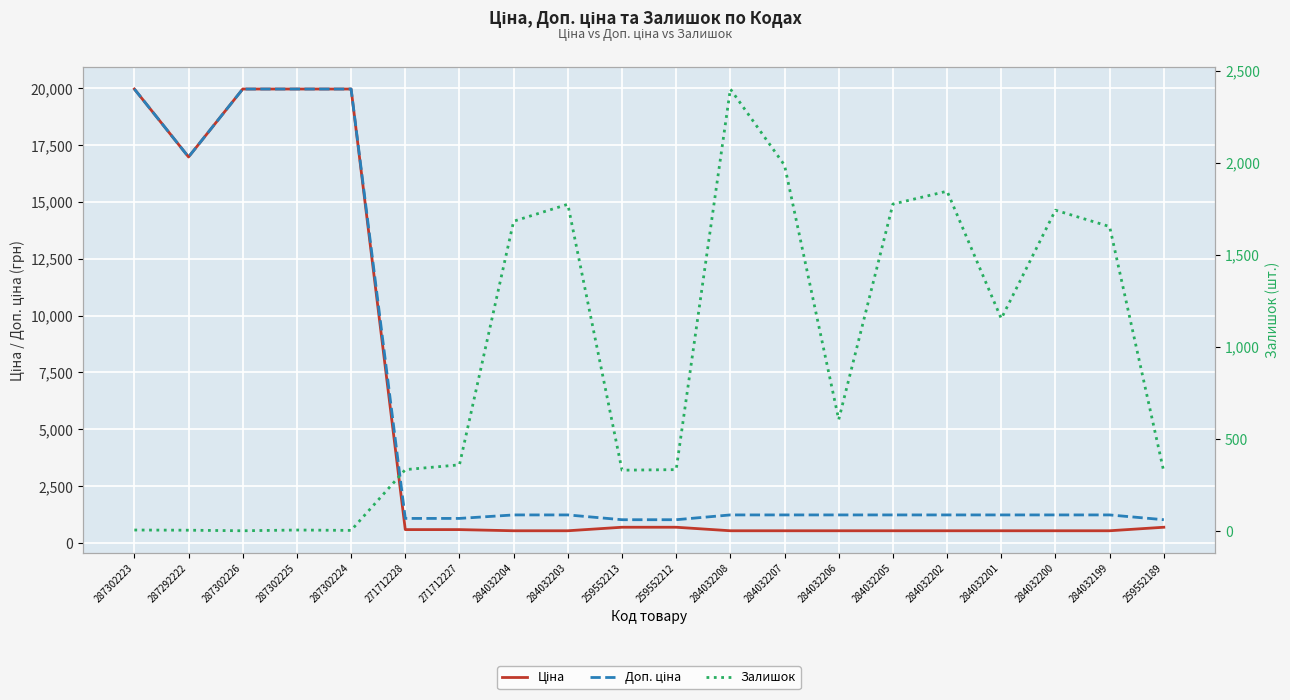

At which label does Ціна first exceed 589?

287302223